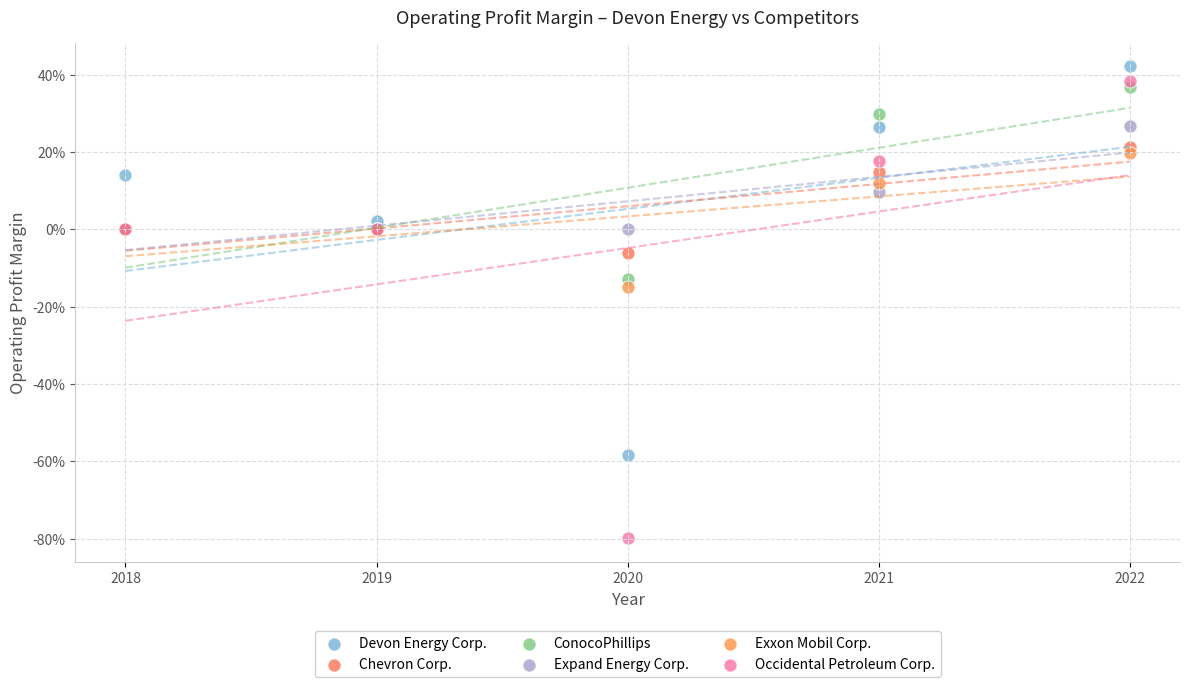

Which series has the widest spread of Y values?

Occidental Petroleum Corp.